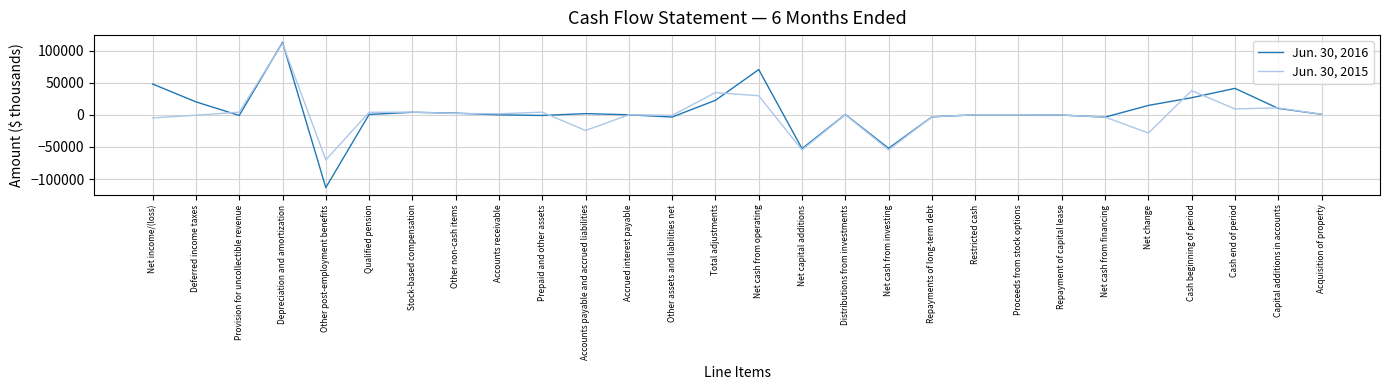

What is the difference between the highest and lowest values at Other post-employment benefits?

43174